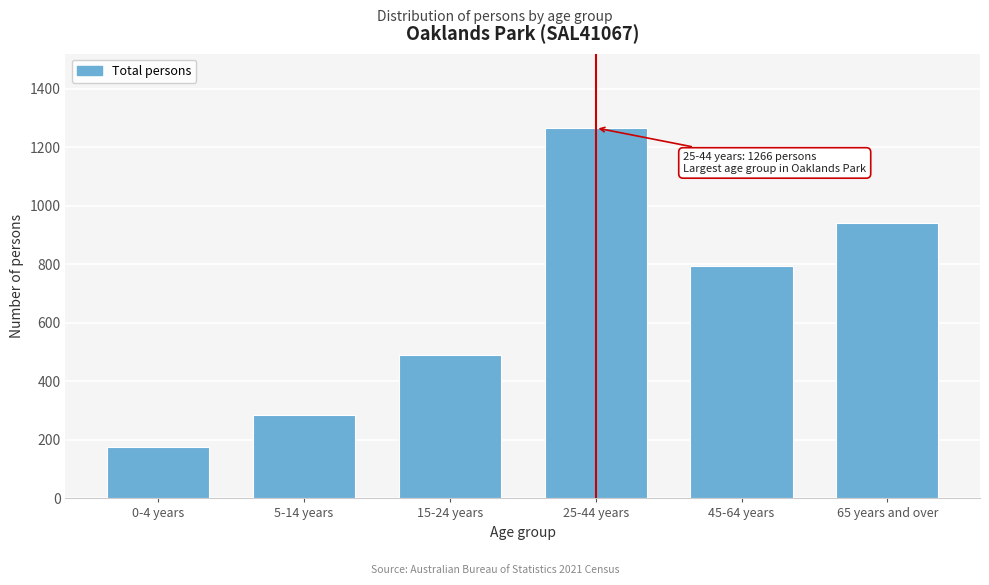

Reading left to right, extract all data points from this chart.

0-4 years=174	5-14 years=285	15-24 years=490	25-44 years=1266	45-64 years=795	65 years and over=941